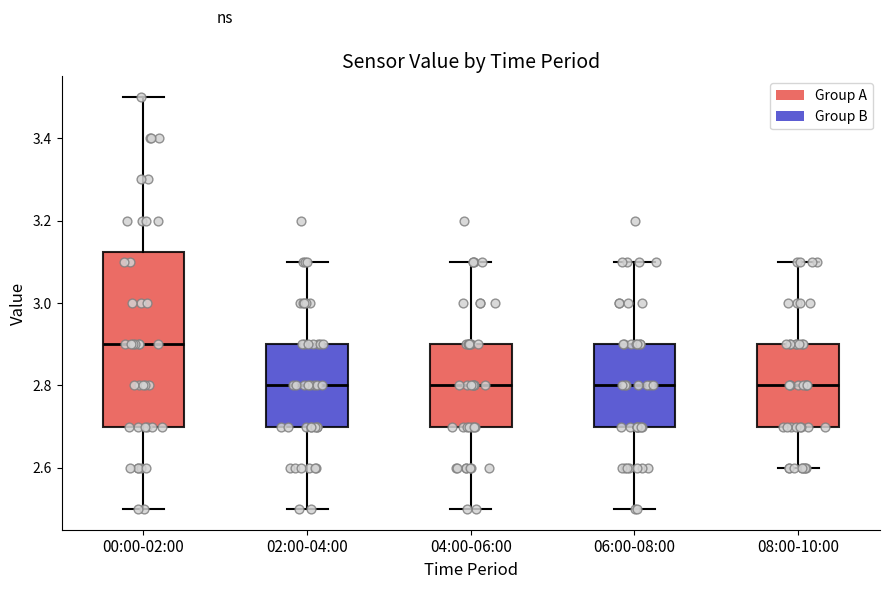

Reading left to right, read every box against the y-axis: the position of its median line, the range the box covers, and the ends of its whiskers. The values are not printed on the chart, so give them approximately, as read against the axis.

00:00-02:00: median 2.90, box 2.70 to 3.12, whiskers 2.50 to 3.50
02:00-04:00: median 2.80, box 2.70 to 2.90, whiskers 2.50 to 3.10
04:00-06:00: median 2.80, box 2.70 to 2.90, whiskers 2.50 to 3.10
06:00-08:00: median 2.80, box 2.70 to 2.90, whiskers 2.50 to 3.10
08:00-10:00: median 2.80, box 2.70 to 2.90, whiskers 2.60 to 3.10